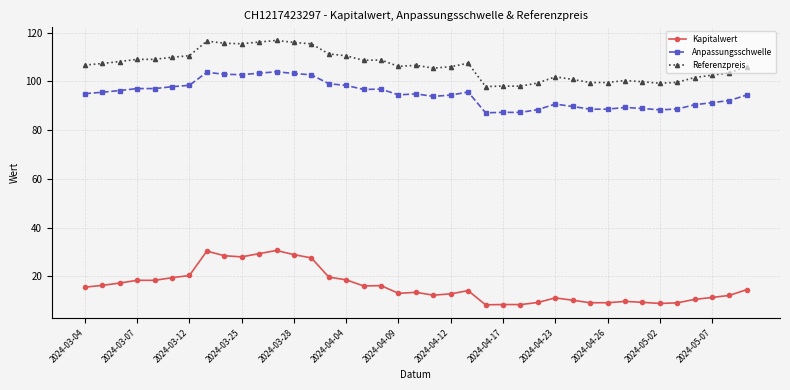

What is the sum of all Kapitalwert values?

624.2